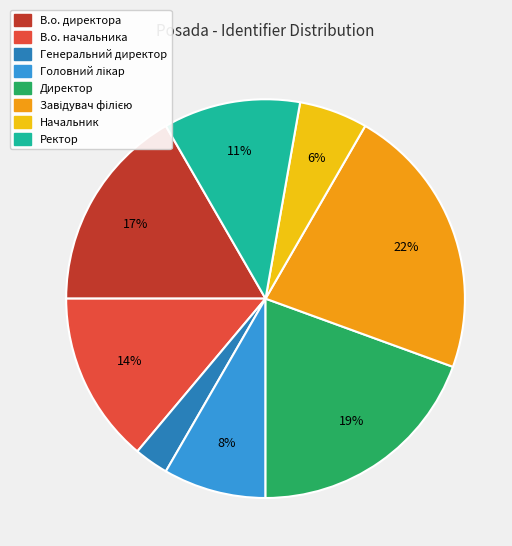

Does any single category account for the majority?

No